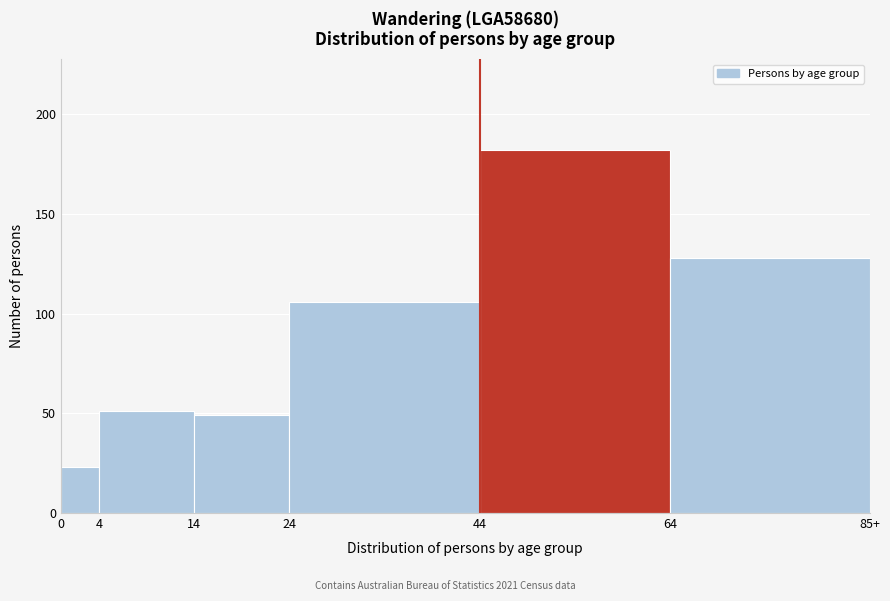

Reading left to right, what are all the values shown in this chart?

0=23	4=51	14=49	24=106	44=182	64=128